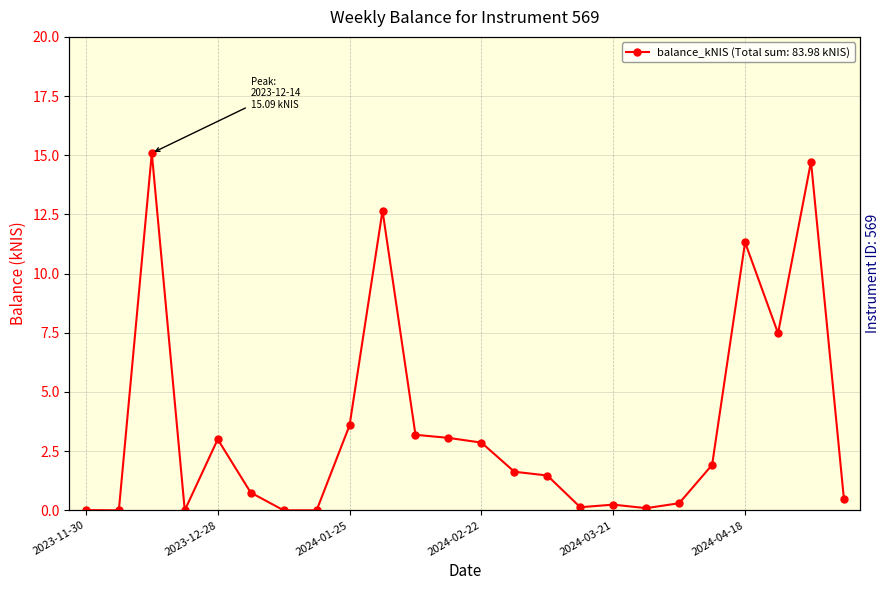

At which category does the data reach its first local valley?

2023-12-07